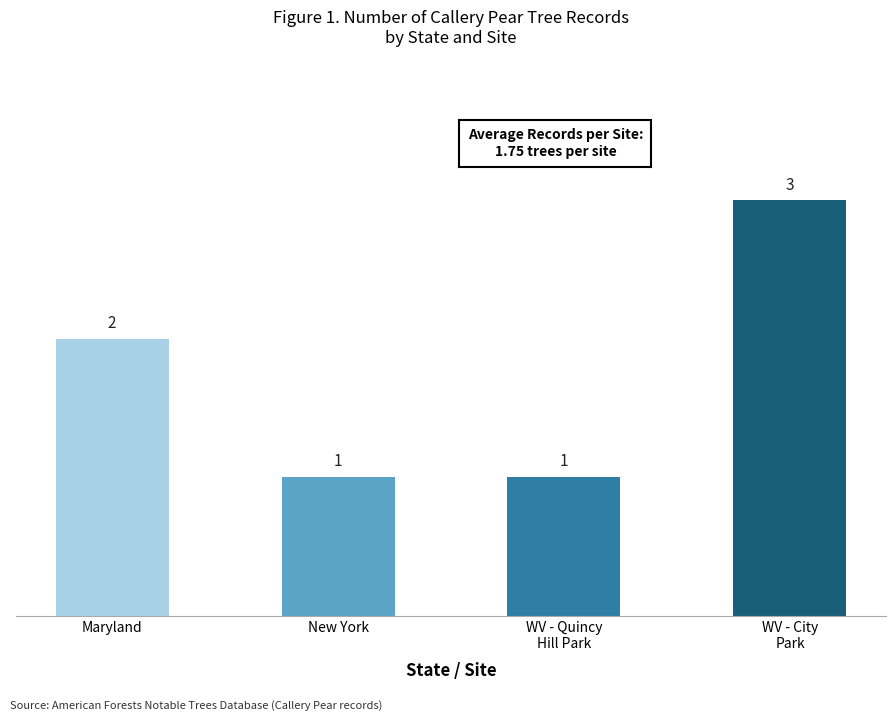

Are the bars horizontal?

No